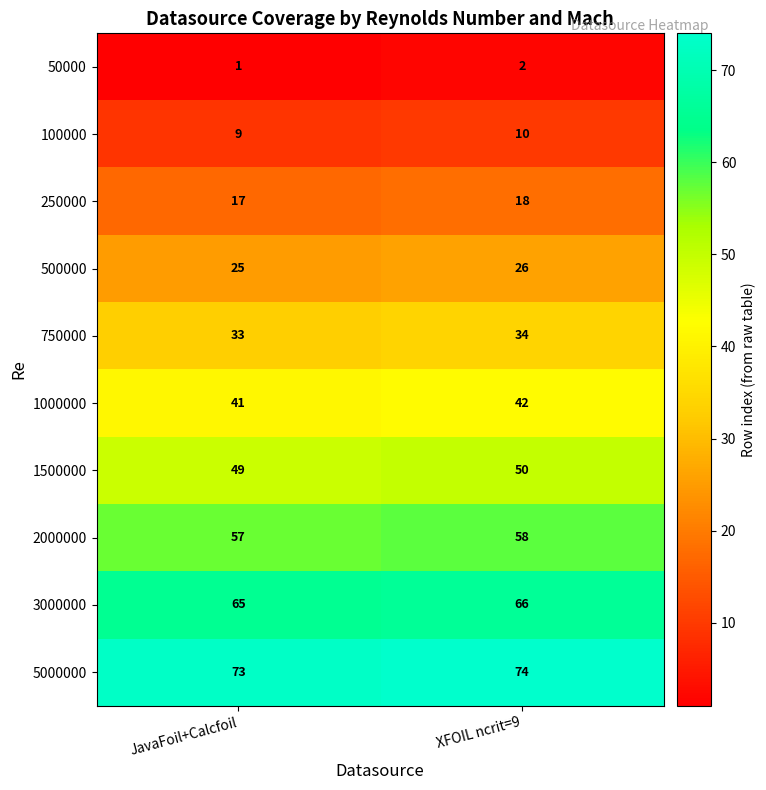

Count the number of categories in the chart.

2